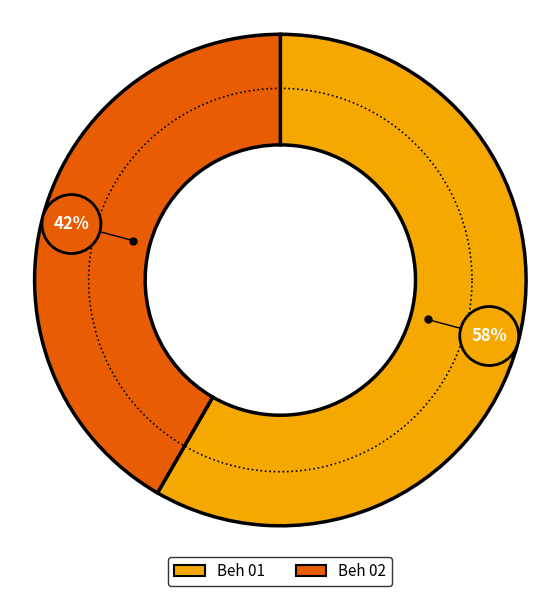

Which category has the biggest portion of the pie?

Beh 01